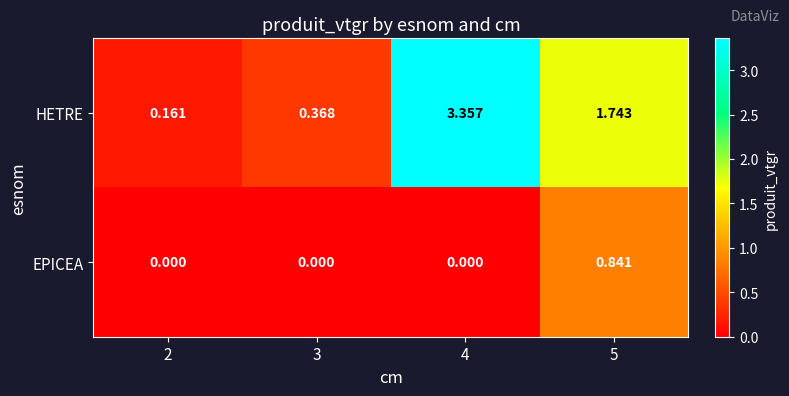

Rank the series by their maximum value, from lowest to highest.

EPICEA, HETRE